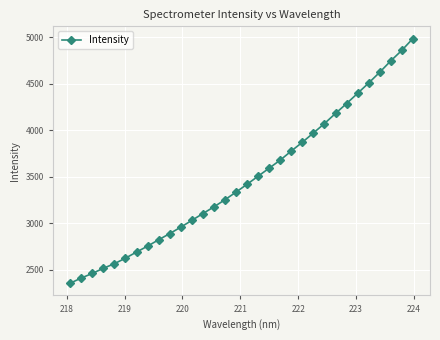

What is the average value?

3481.4